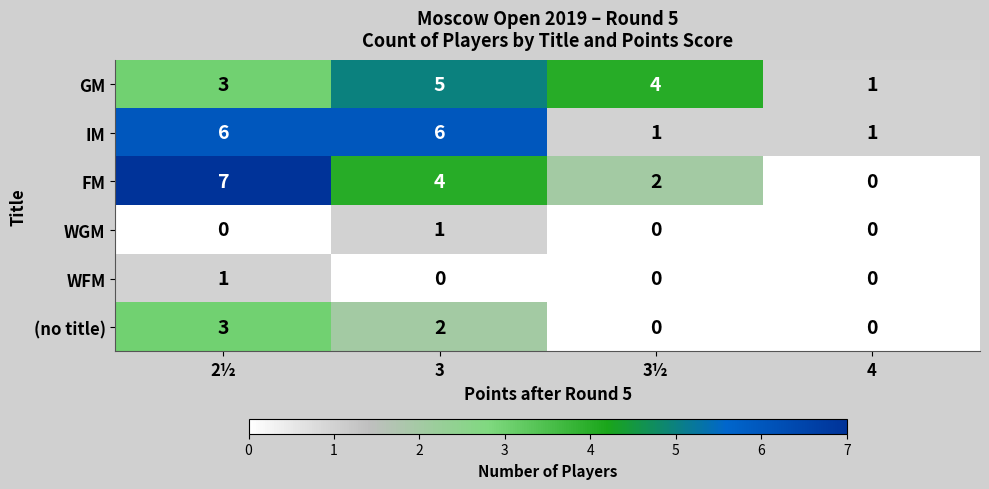

The value of WGM at 4 is 0. True or false?

True